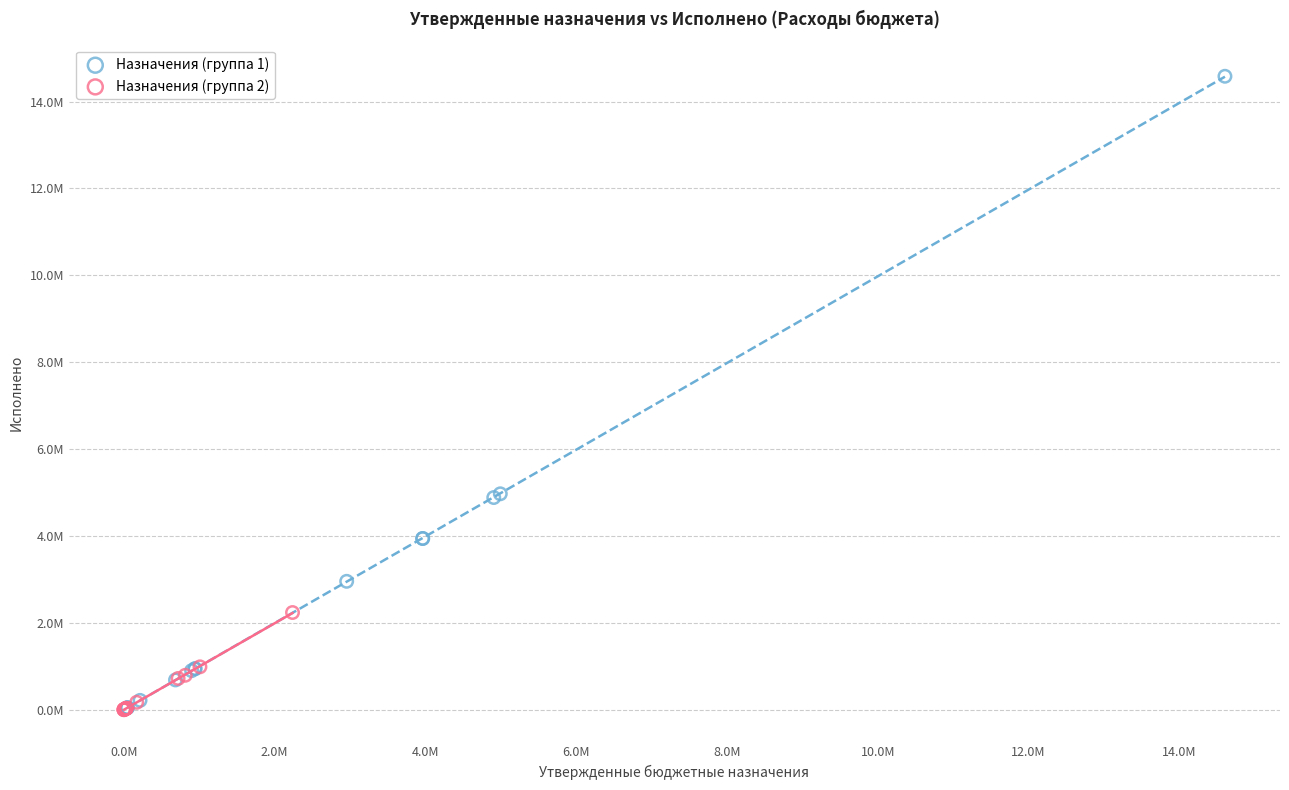

Which series reaches the maximum Y coordinate?

Назначения (группа 1)